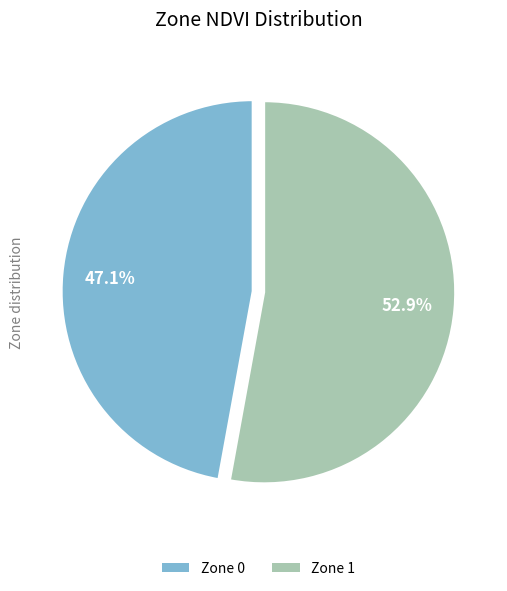

Rank the categories by value from lowest to highest.

Zone 0, Zone 1